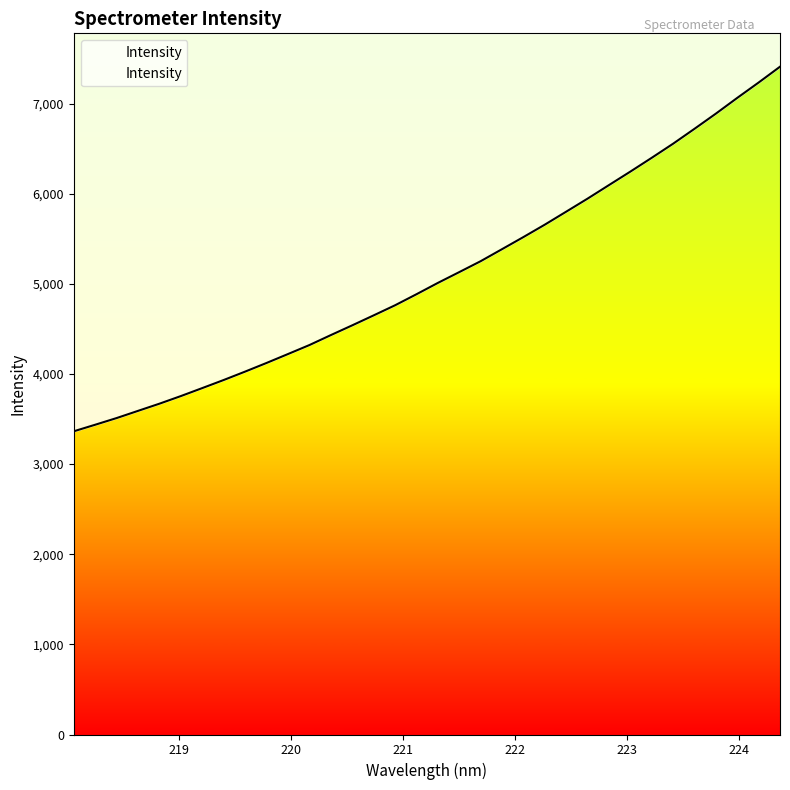

Where is the data nearest to the value 5386?

221.8812